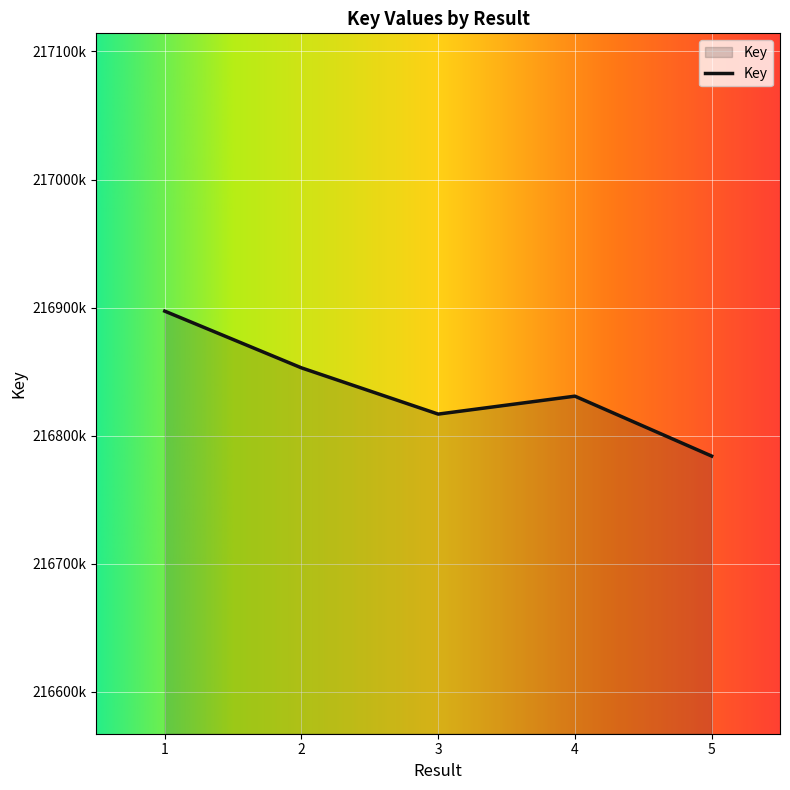

Is this an area chart (filled region under the line)?

Yes